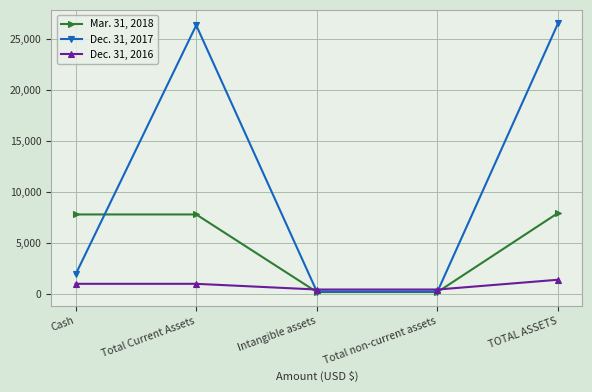

Rank the series at Cash from lowest to highest value.

Dec. 31, 2016, Dec. 31, 2017, Mar. 31, 2018